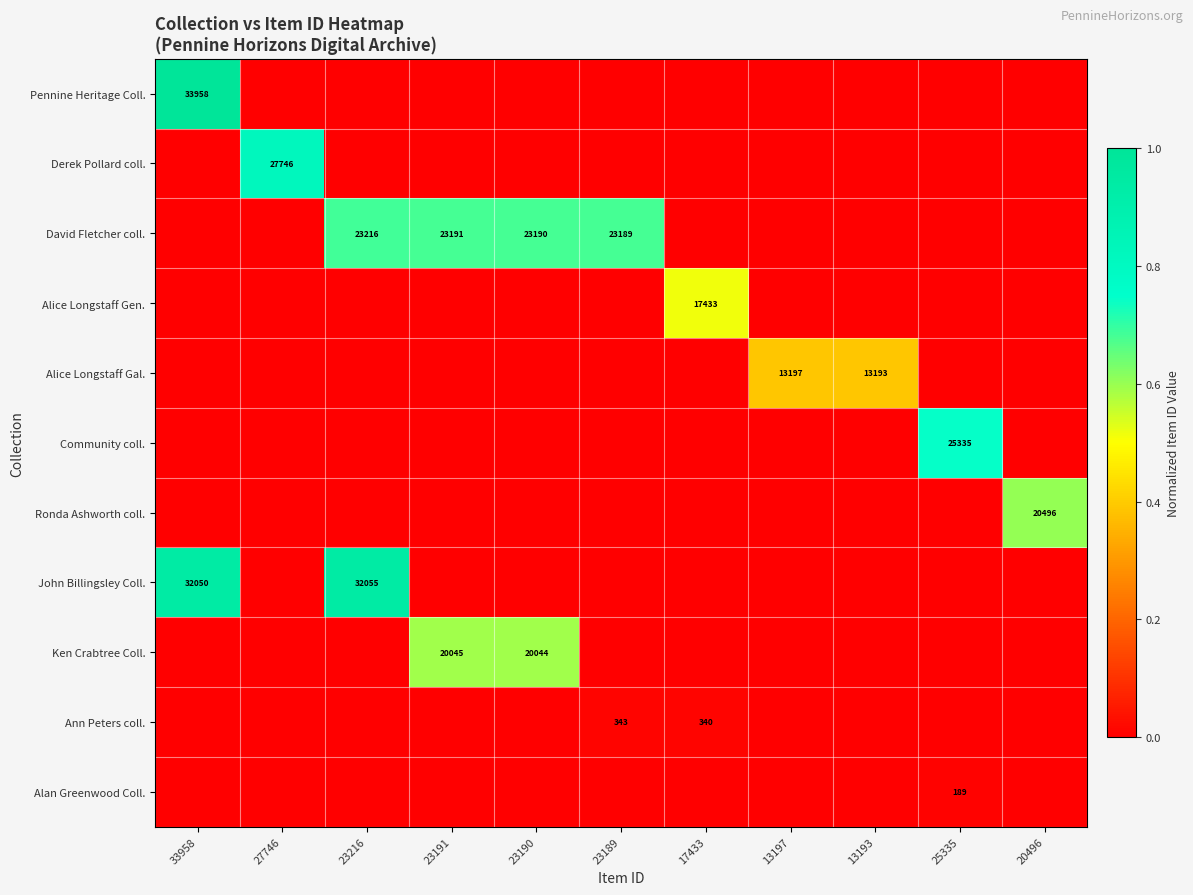

True or false: John Billingsley Coll. has a value of 8420 at 33958.

False